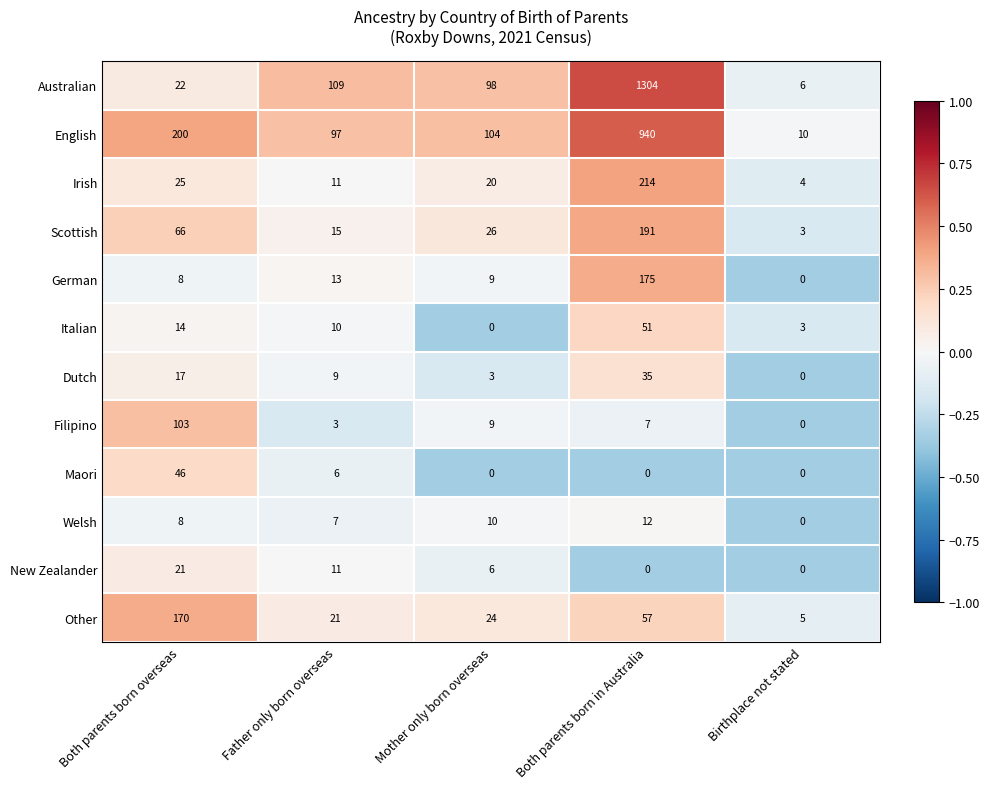

What is the average value of the Dutch series?

13